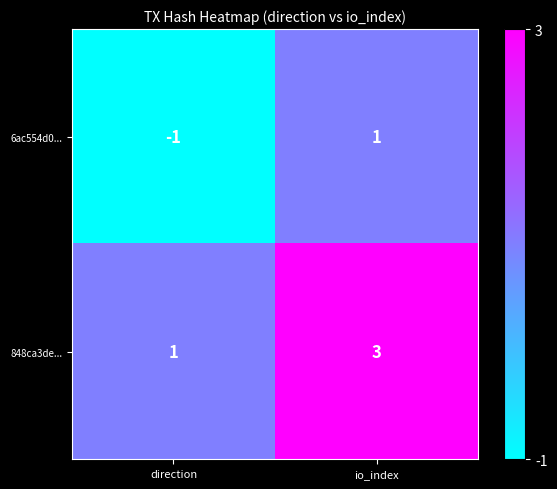

At which label is 6ac554d0... closest to 0?

direction